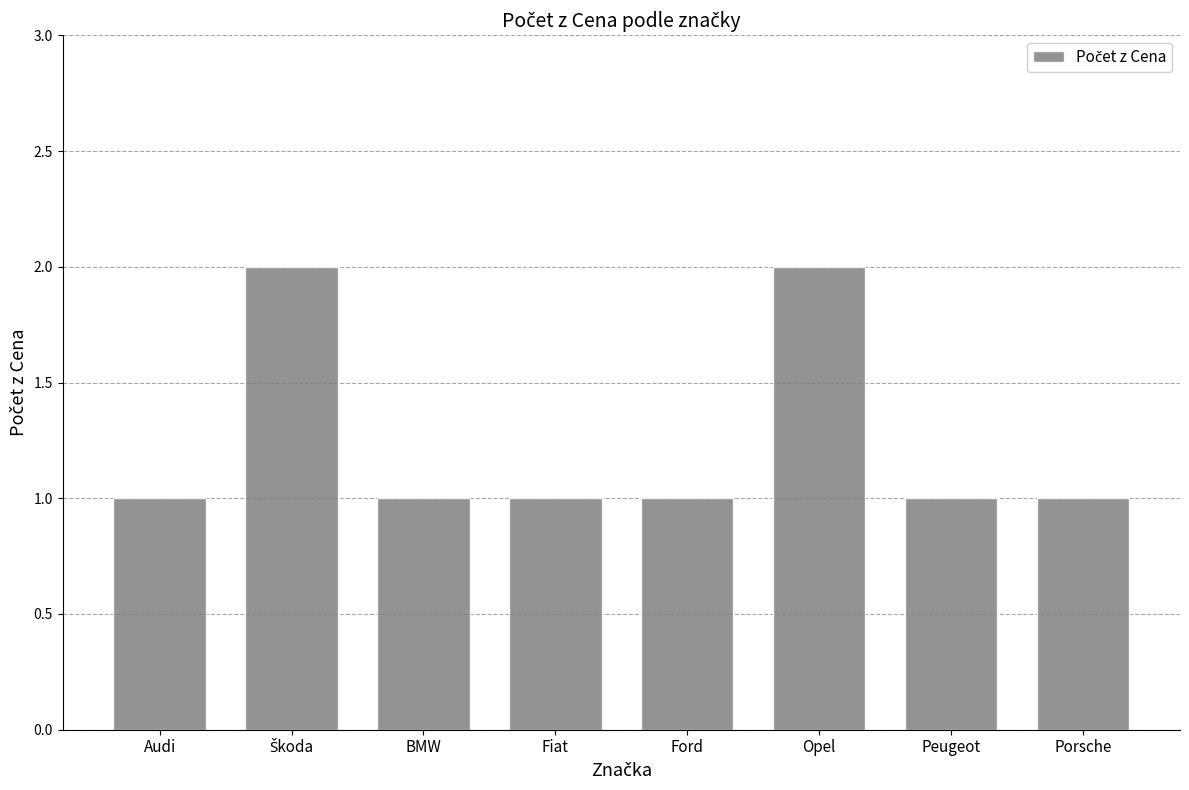

Reading left to right, list all the values displayed in this chart.

1	2	1	1	1	2	1	1